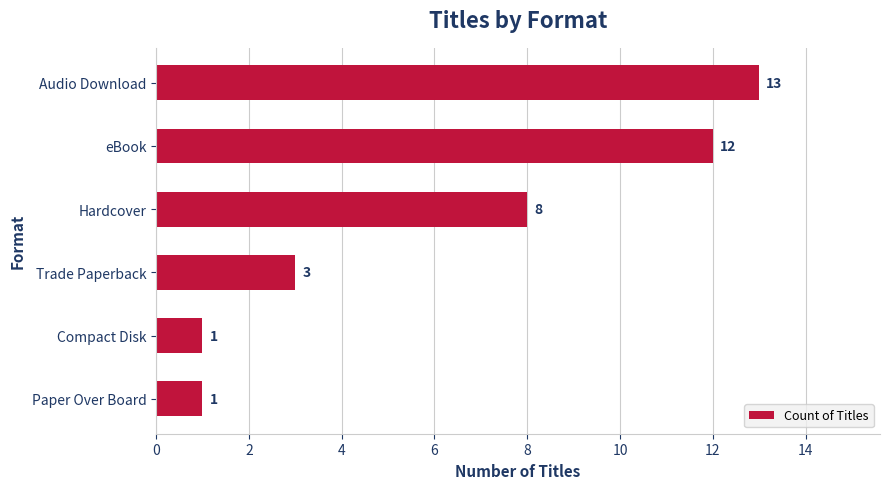

Reading top to bottom, what are all the values shown in this chart?

13	12	8	3	1	1